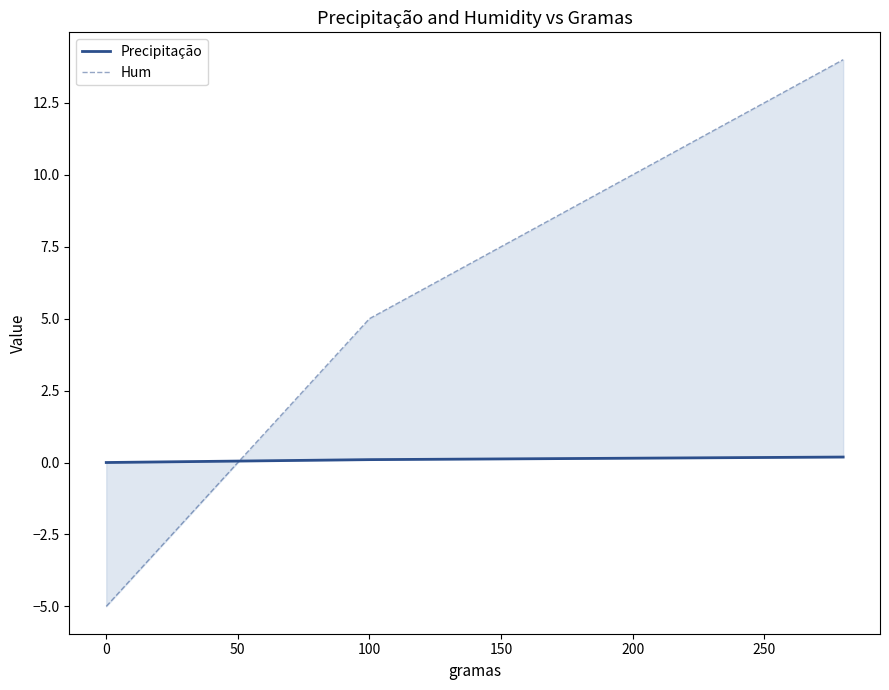

How many values in the Precipitação series exceed 0?

19